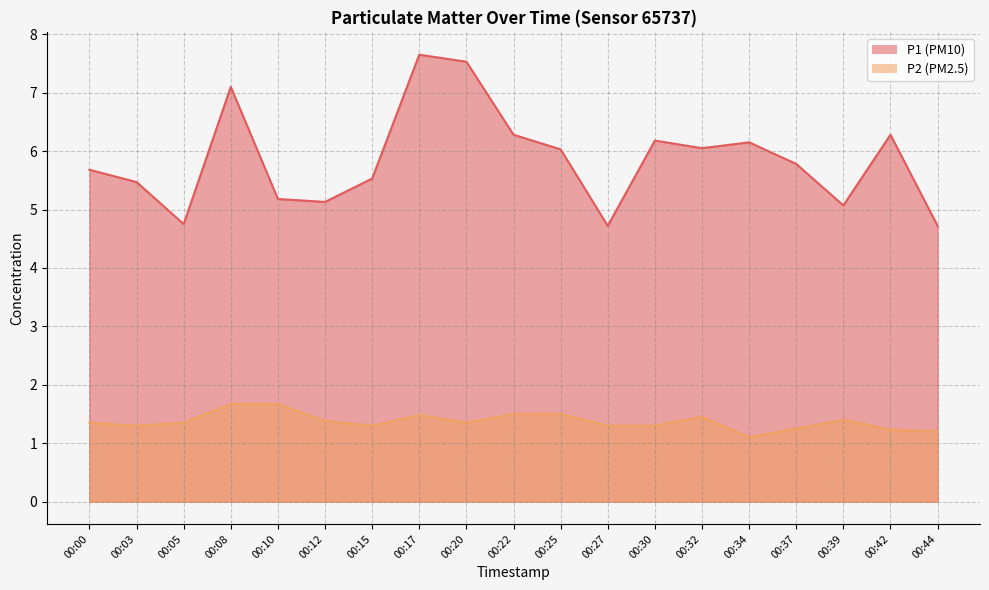

What is the sum of the P1 line values at 00:08 and 00:22?

13.4